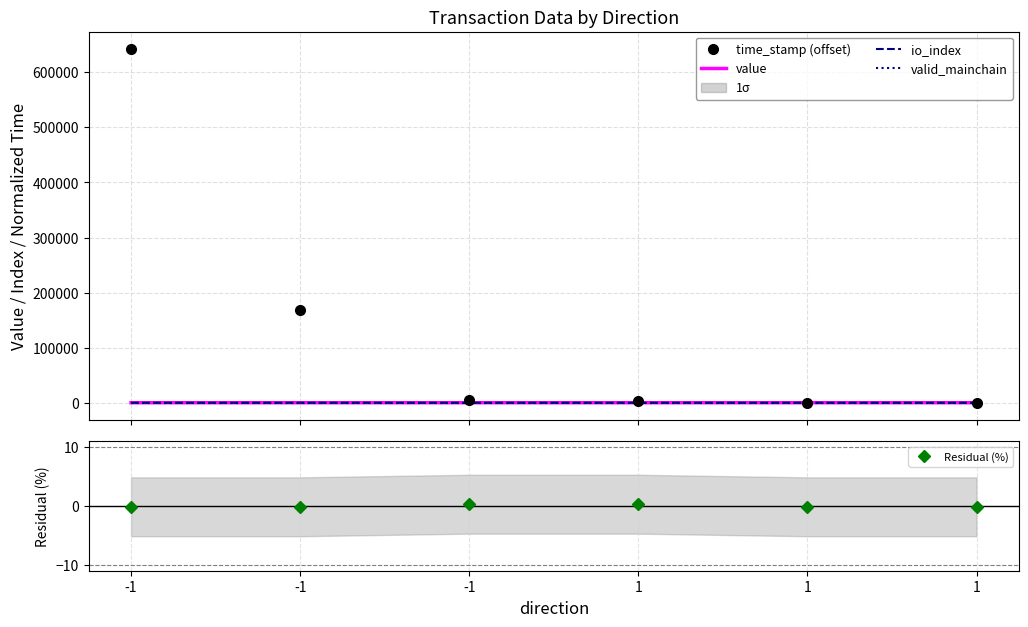

True or false: io_index has more than 0 points higher than both neighbors.

True